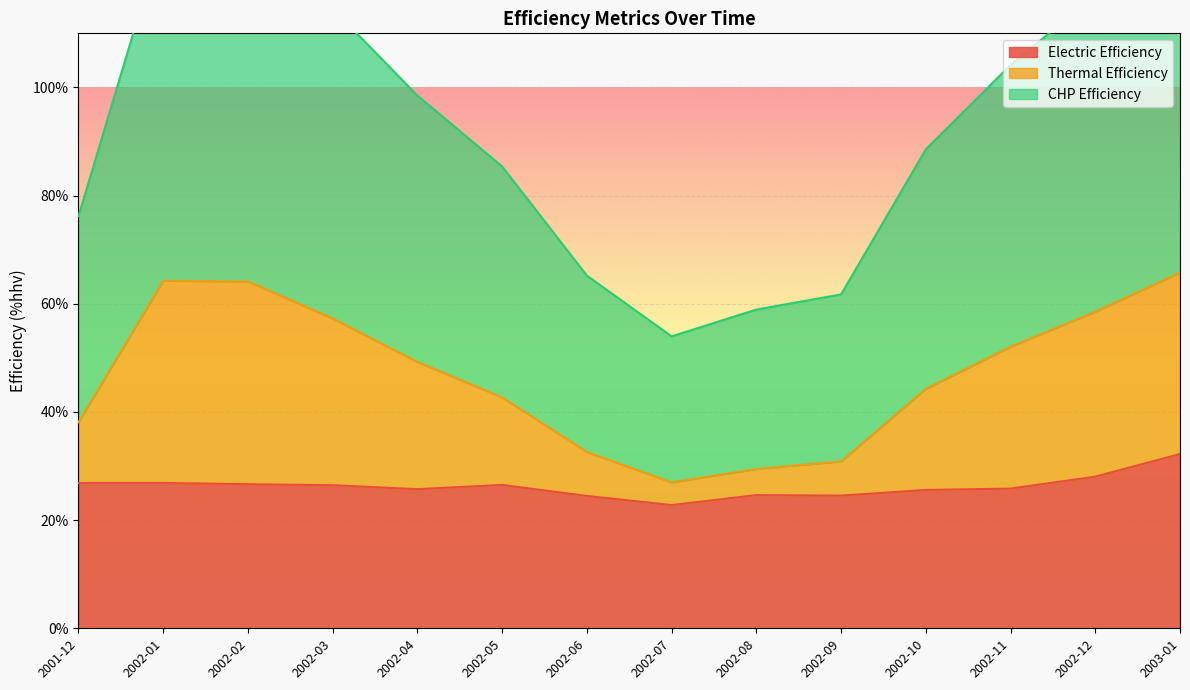

In CHP Efficiency, how many points are lower than both neighbors (excluding endpoints)?

1